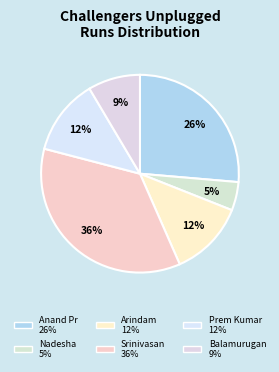

Count the number of slices in the pie.

6